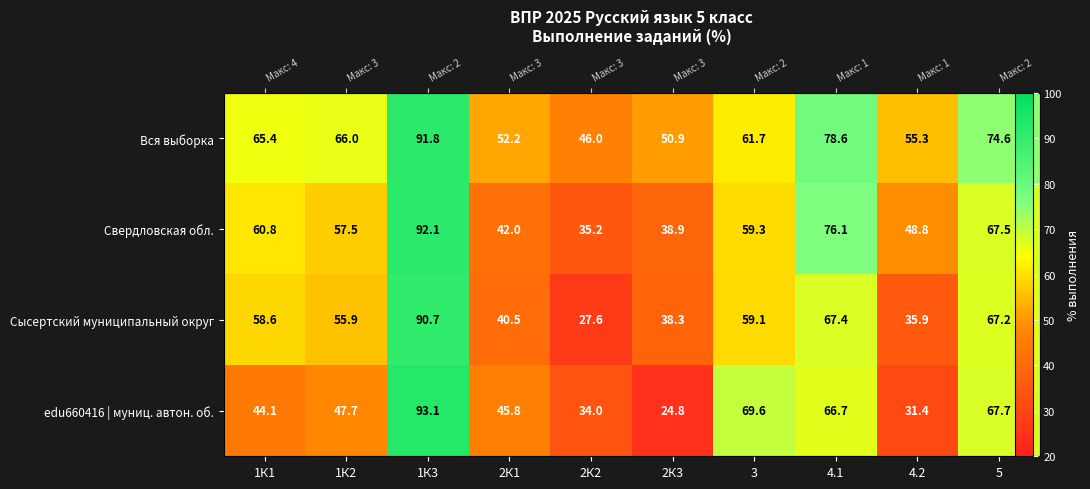

Rank the series at 1К1 from lowest to highest value.

edu660416 | муниц. автон. об., Сысертский муниципальный округ, Свердловская обл., Вся выборка